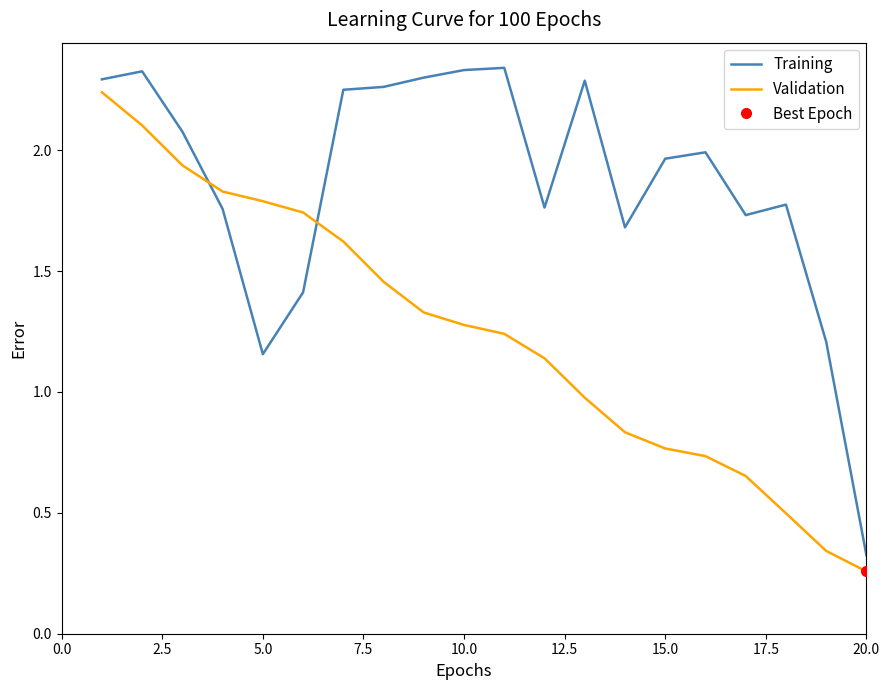

True or false: Training and Validation intersect in this chart.

True